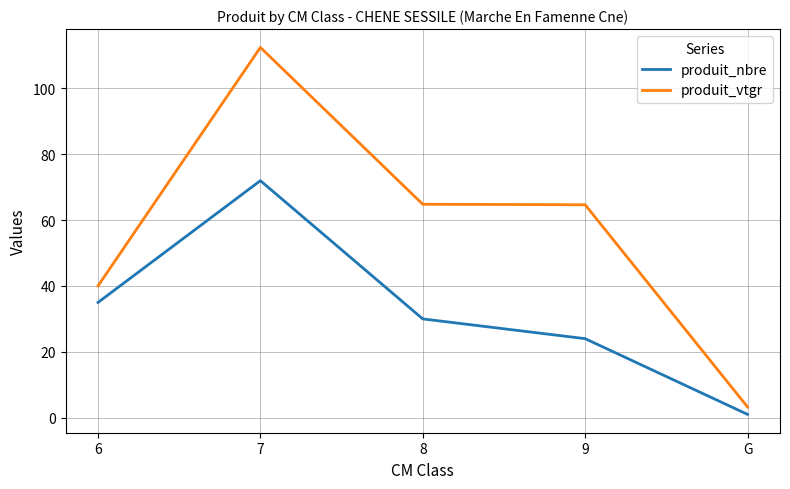

Which category has the lowest value in the produit_nbre series?

G